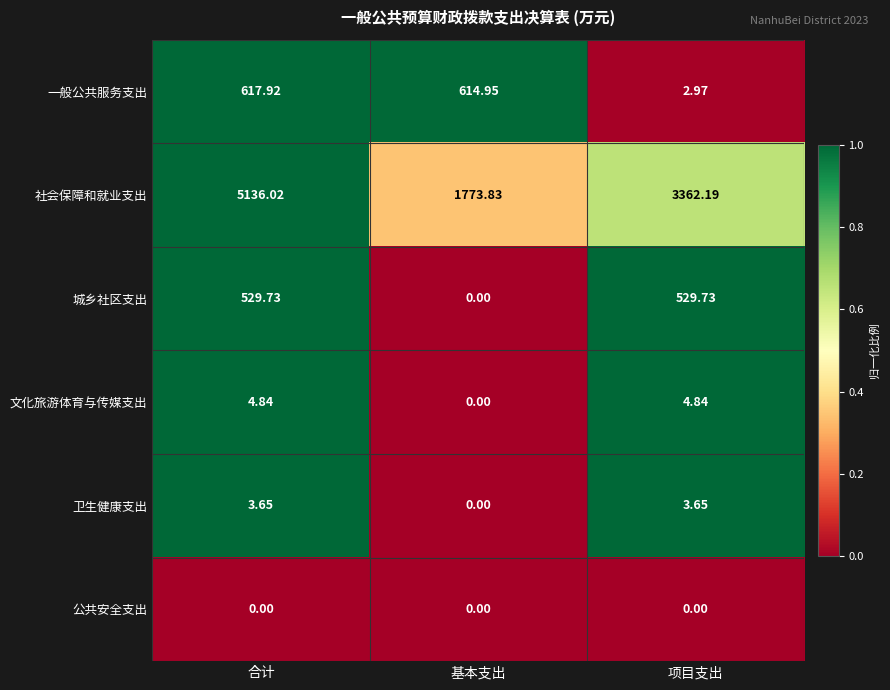

Which label corresponds to the largest value in the chart?

合计